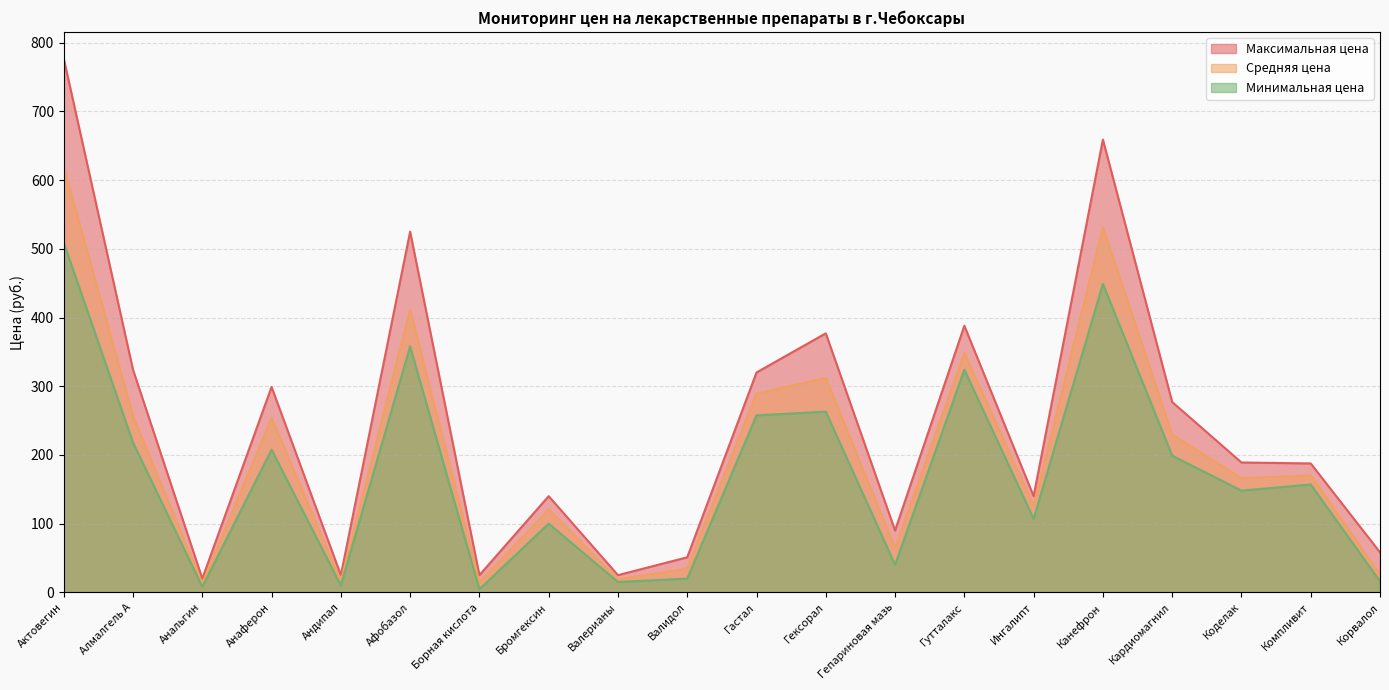

How many lines are shown in the chart?

3